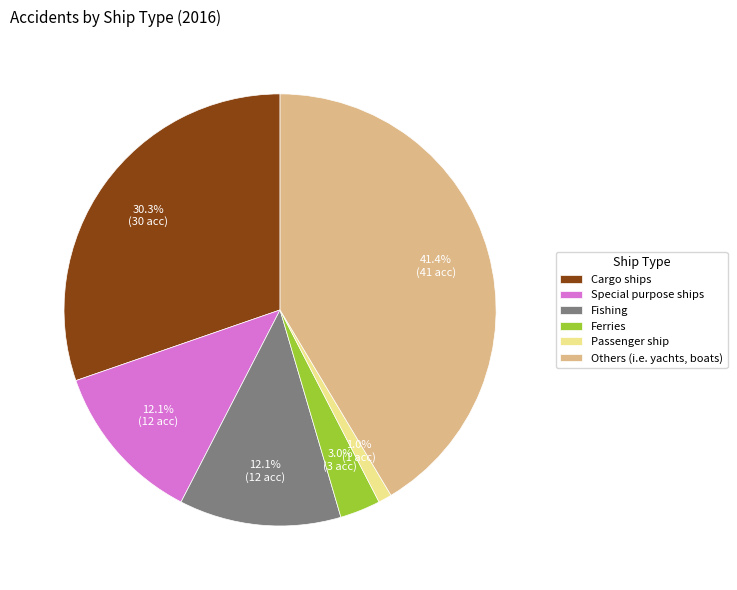

To the nearest percent, what is the average slice percentage?

17%